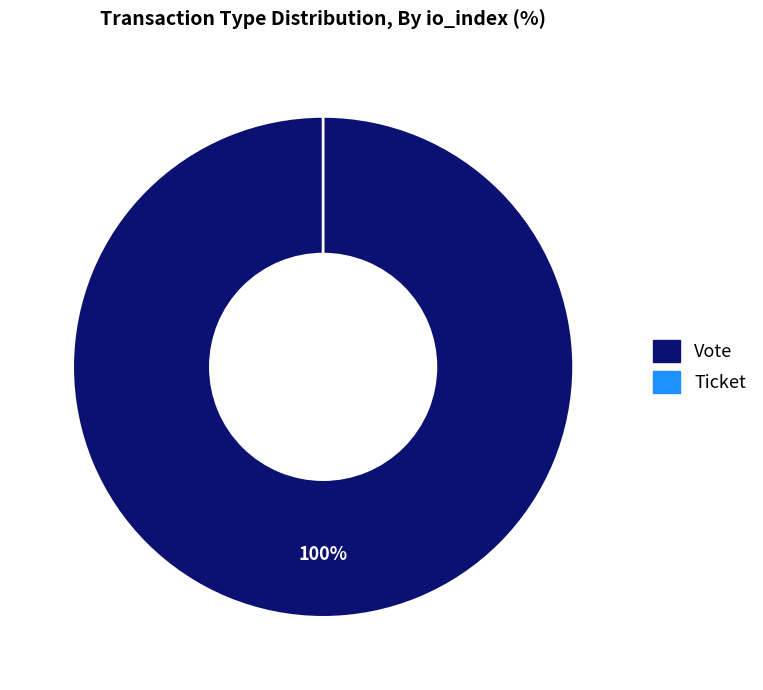

The Vote slice represents 99% of the pie. True or false?

False